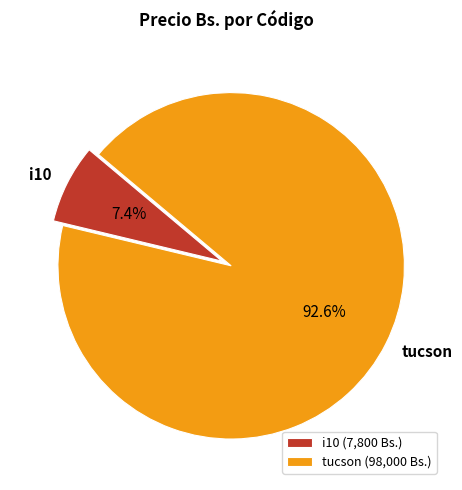

Is it true that tucson is 86% of the pie?

False